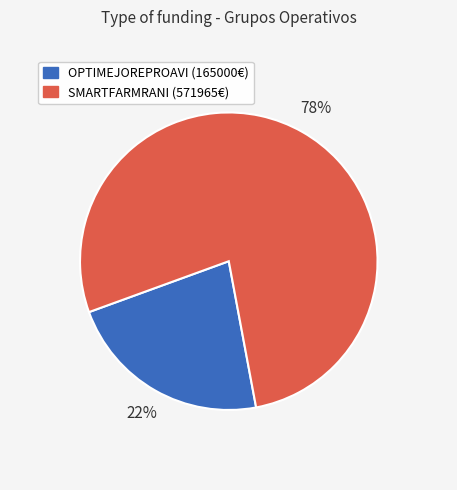

The OPTIMEJOREPROAVI (165000€) slice represents 28% of the pie. True or false?

False